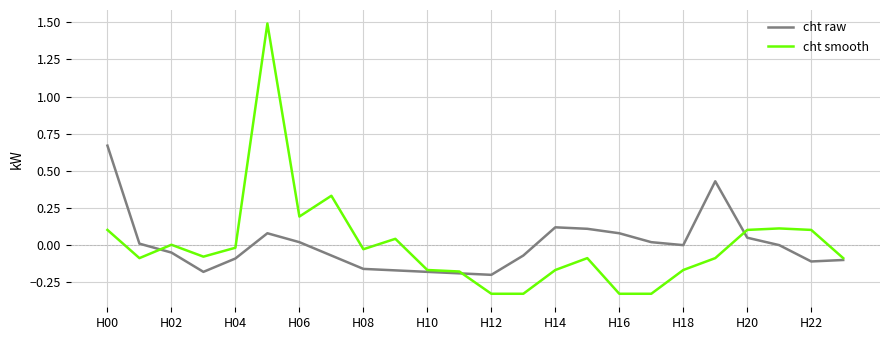

Which series has the widest spread of values?

cht smooth